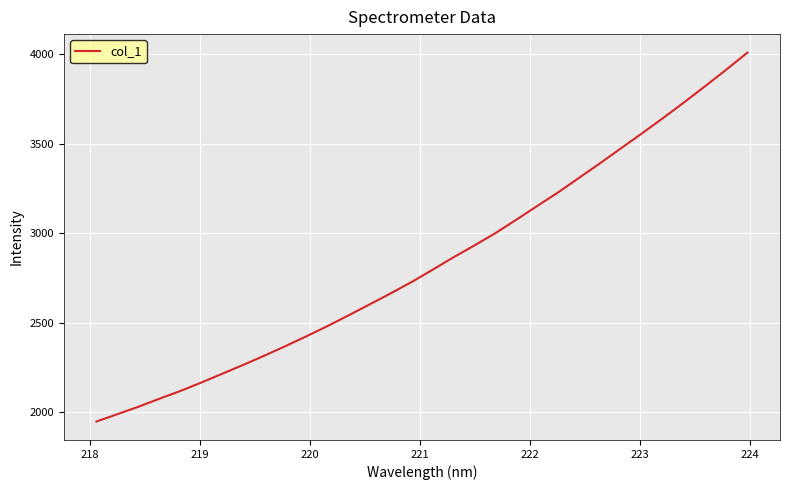

What is the maximum value shown in the chart?

4007.5